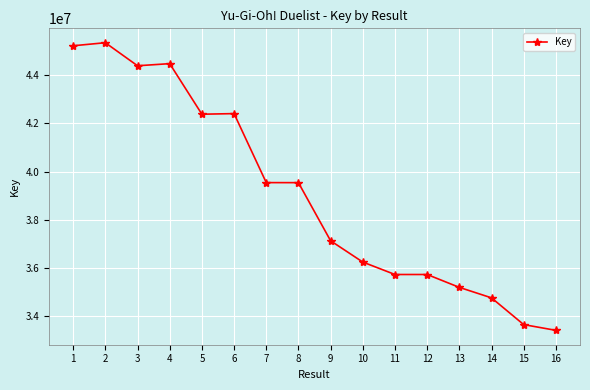

What is the sum of all values?

625245873